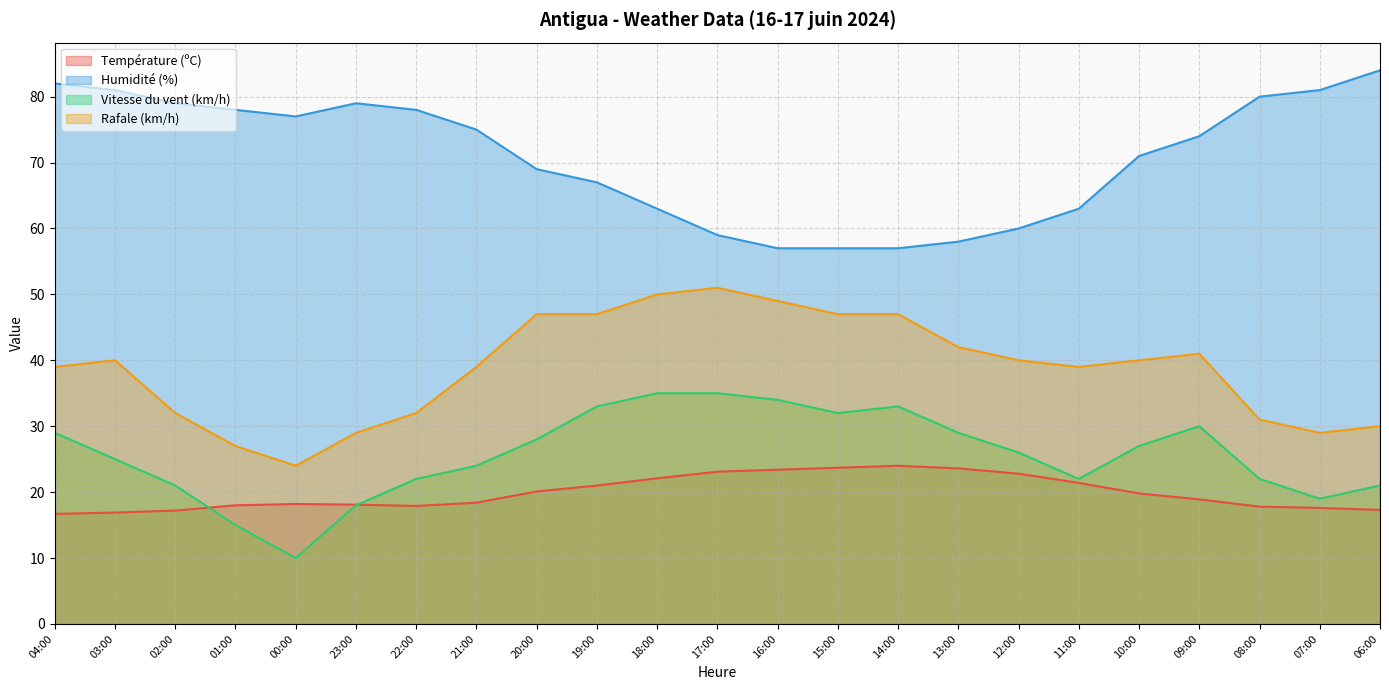

What is the maximum value for Rafale (km/h)?

51.0